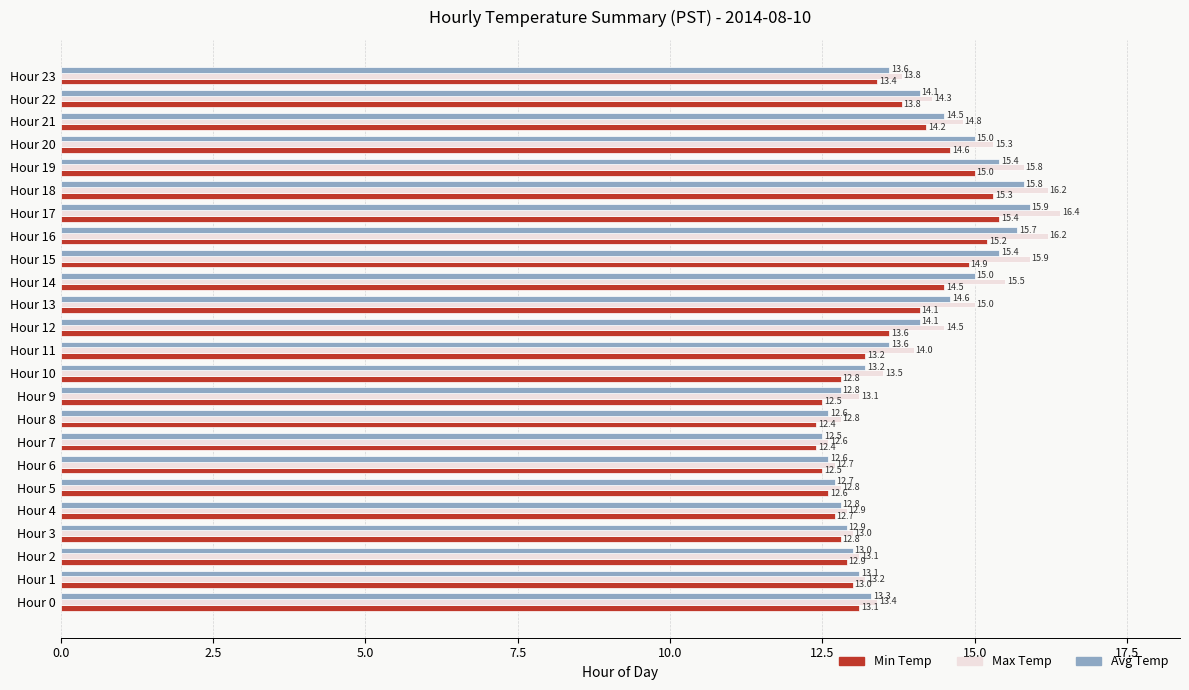

What is the approximate value of Min Temp at Hour 10?

12.8